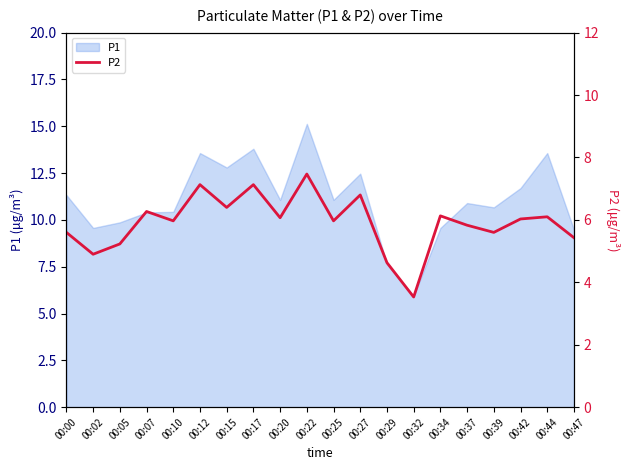

What is the value of the 19th point from the left?

6.1